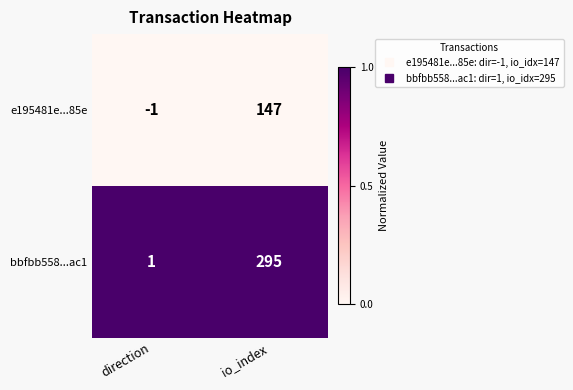

True or false: bbfbb558...ac1 has a value of 0 at direction.

False